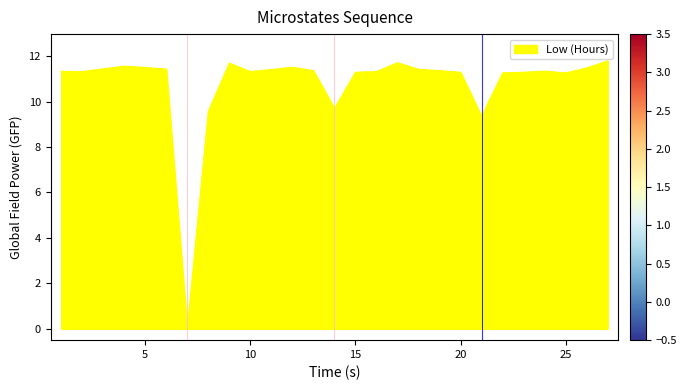

What is the difference between the maximum and minimum values?

11.8